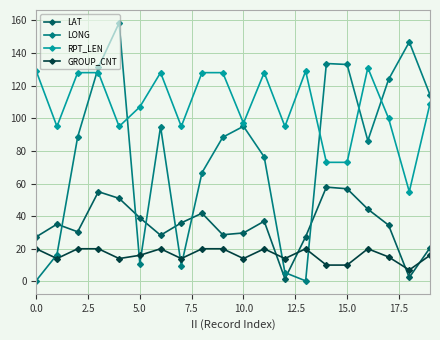

At how many categories does at least one series exceed 102?

16